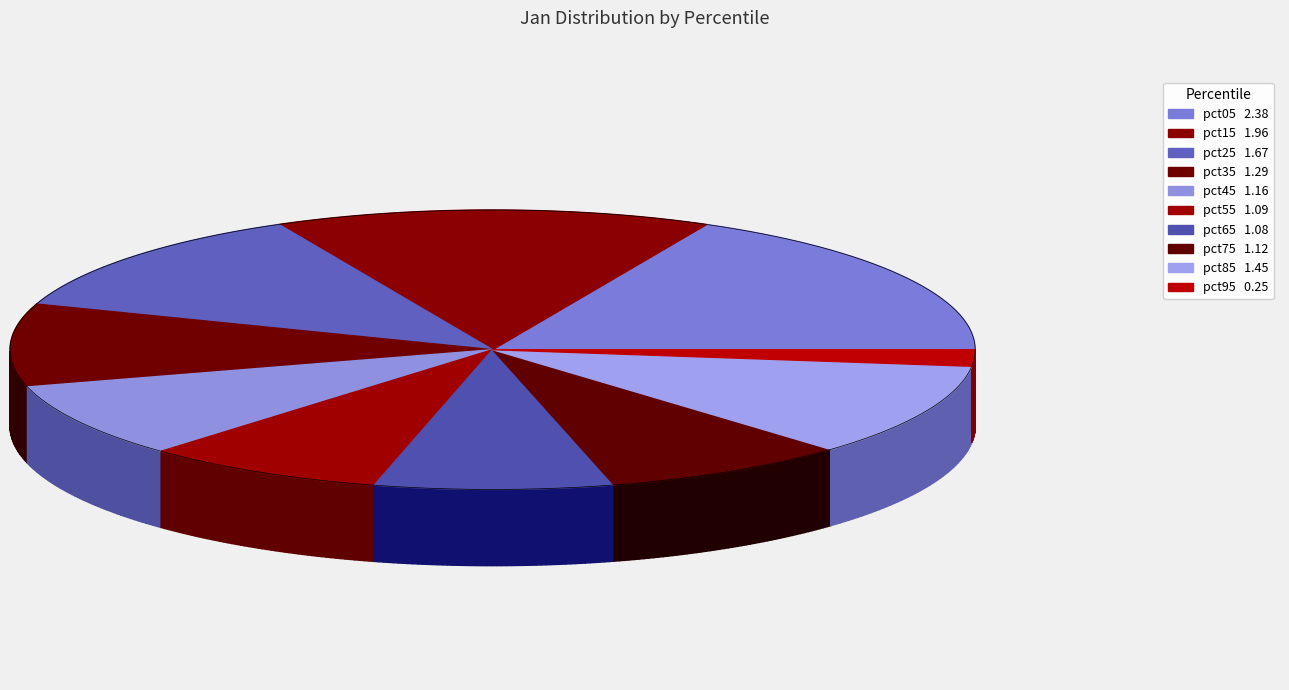

Which has a higher value, pct65 or pct45?

pct45